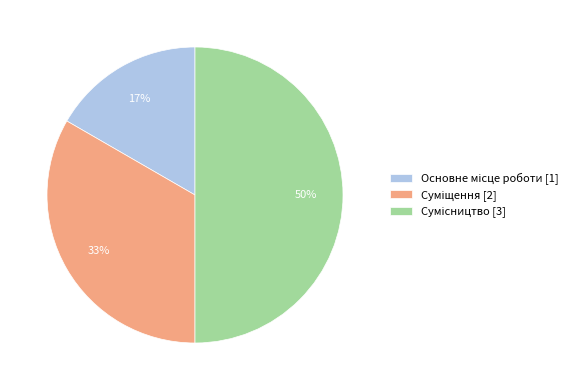

To the nearest percent, what is the average slice percentage?

33%